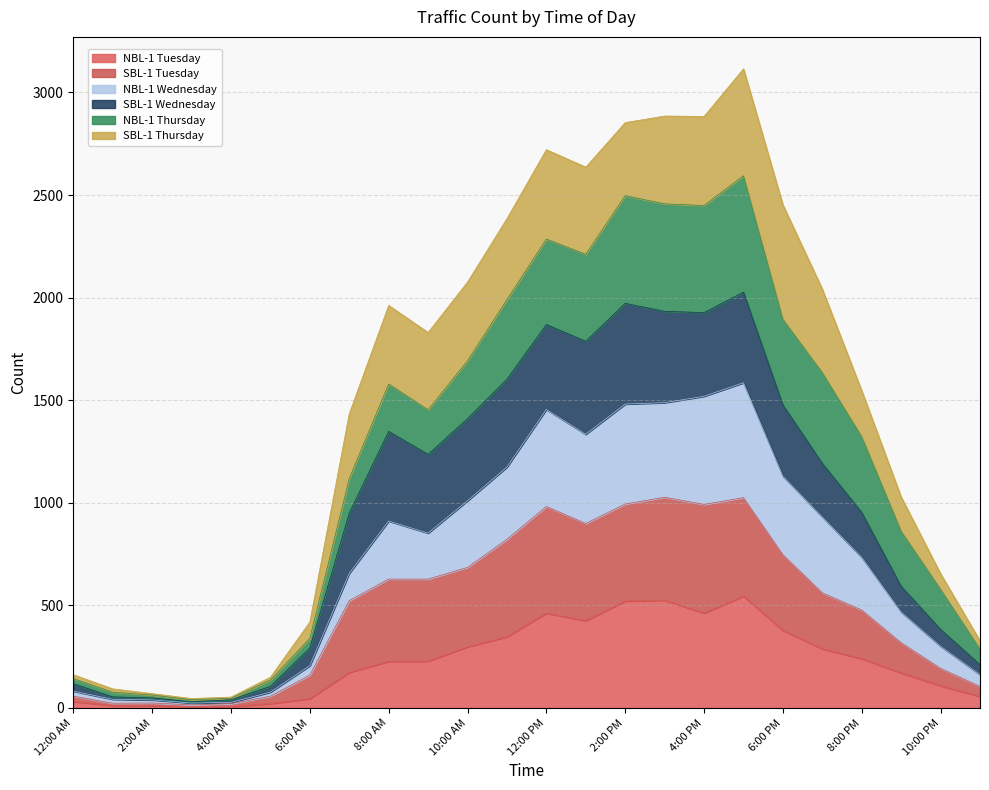

At which label does NBL-1 Wednesday first exceed 852?

8:00 AM